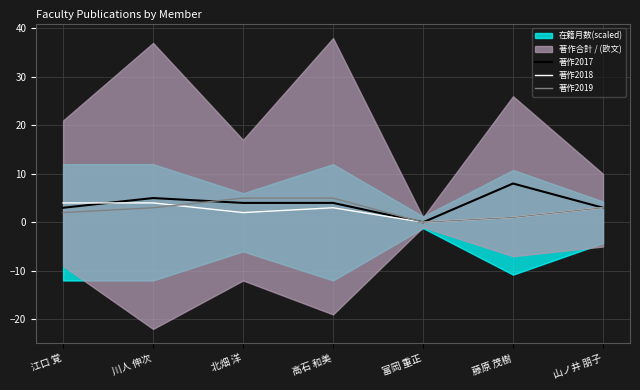

What is the average value of the 著作2018 series?

2